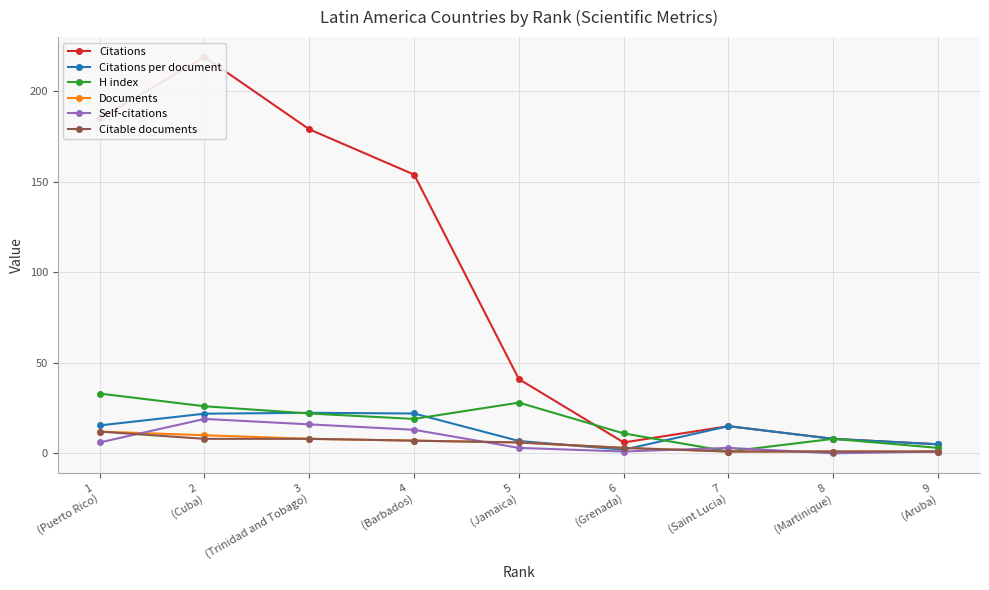

How many distinct data groups are displayed?

6